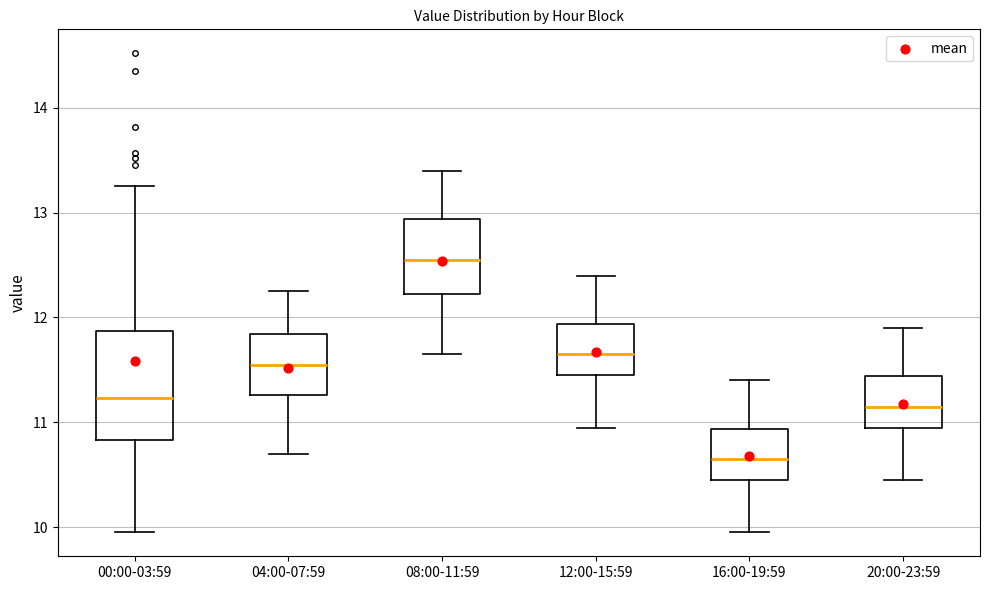

Reading left to right, transcribe this box plot: for each box, give where its median line is, the range the box spans, and where its two whiskers end, as read against the y-axis. The values are not printed on the chart, so give them approximately, as read against the axis.

00:00-03:59: median 11.2, box 10.8 to 11.9, whiskers 10.0 to 13.3
04:00-07:59: median 11.6, box 11.3 to 11.8, whiskers 10.7 to 12.3
08:00-11:59: median 12.6, box 12.2 to 12.9, whiskers 11.7 to 13.4
12:00-15:59: median 11.7, box 11.5 to 11.9, whiskers 11.0 to 12.4
16:00-19:59: median 10.7, box 10.5 to 10.9, whiskers 10.0 to 11.4
20:00-23:59: median 11.2, box 11.0 to 11.4, whiskers 10.5 to 11.9